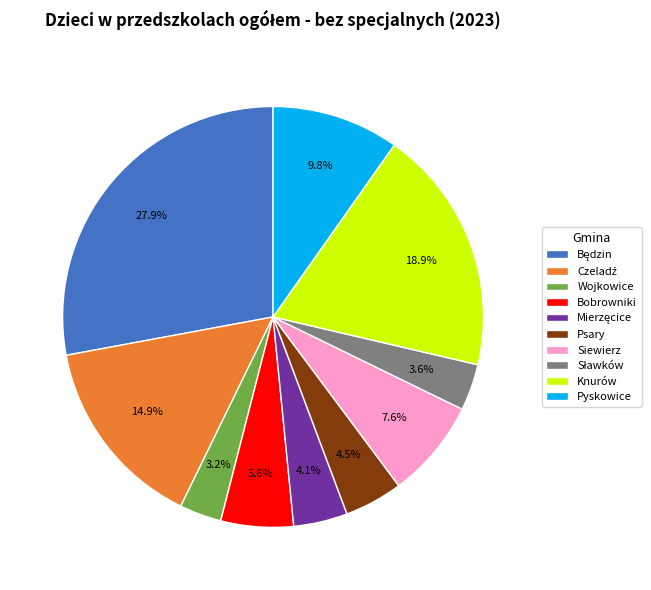

What percentage is NOT represented by Bobrowniki?

94.4%